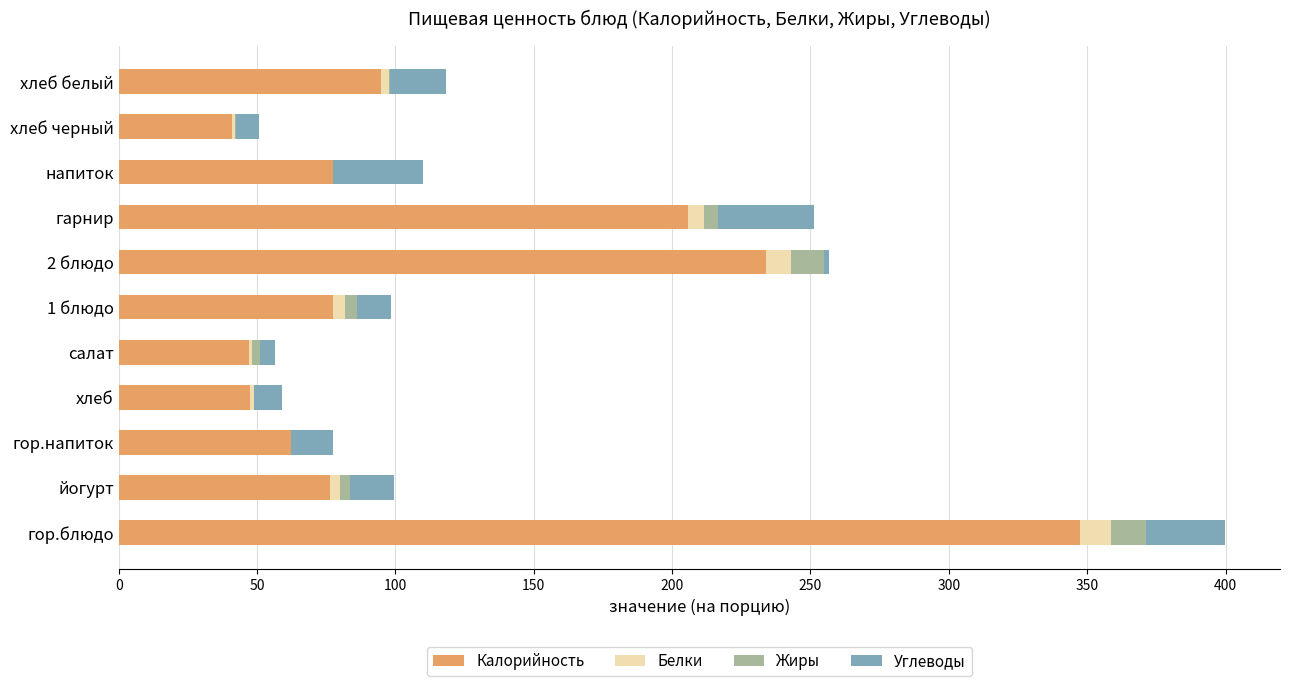

What is the maximum value for Калорийность?

347.3